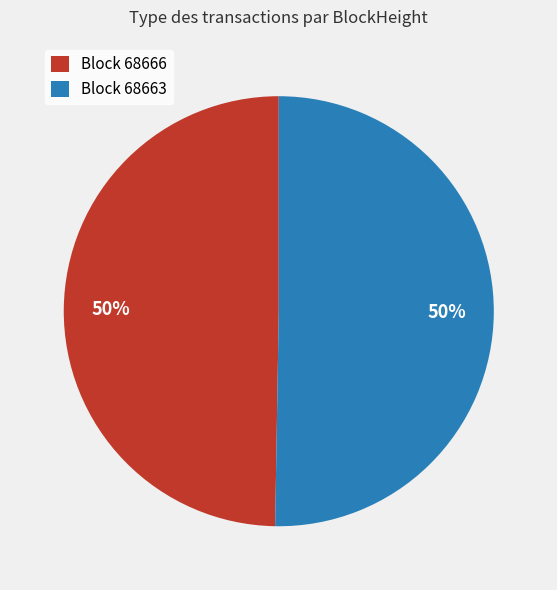

Combined, do Block 68663 and Block 68666 account for over 50%?

Yes